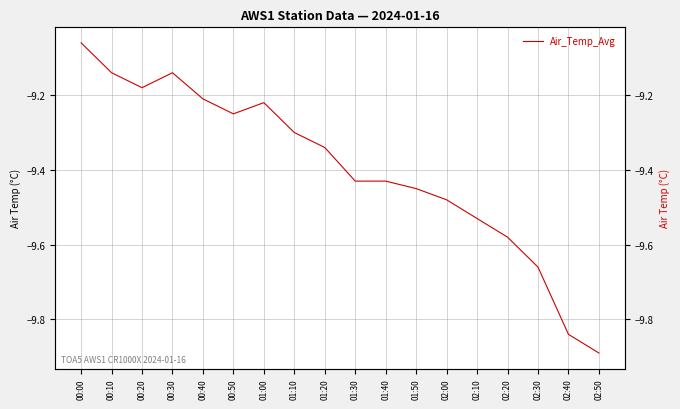

How many interior local peaks (higher than both neighbors) does the data have?

2